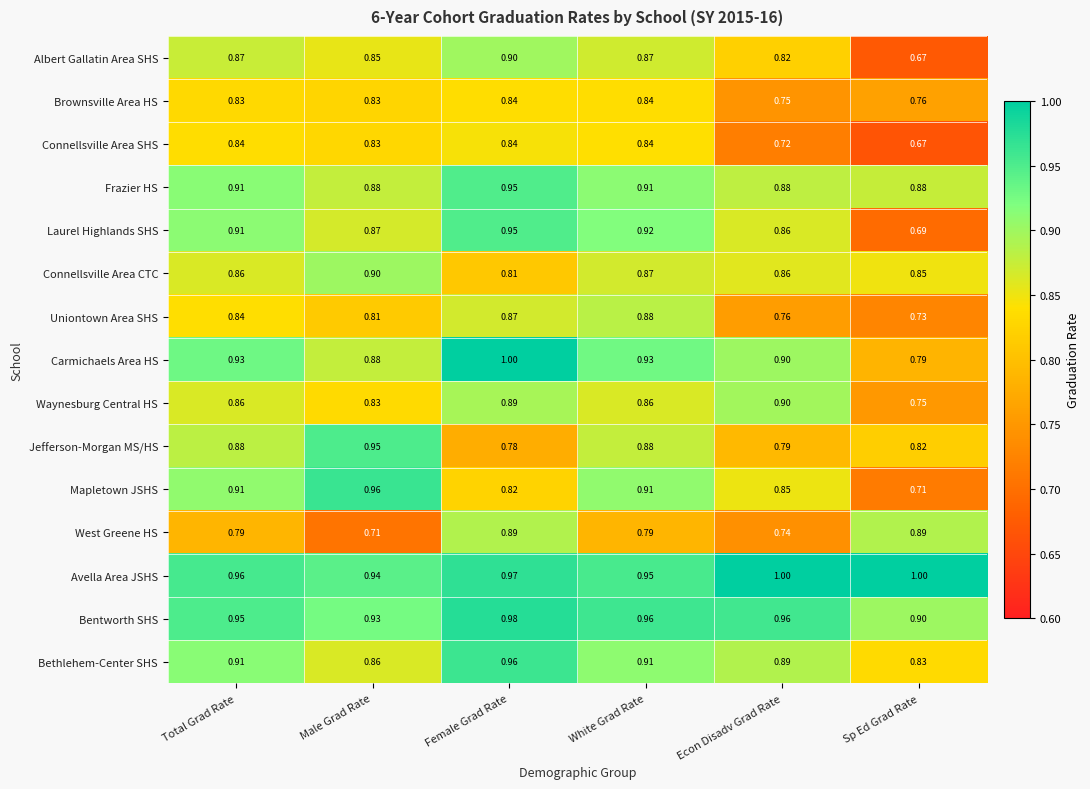

How many series are shown in this chart?

15